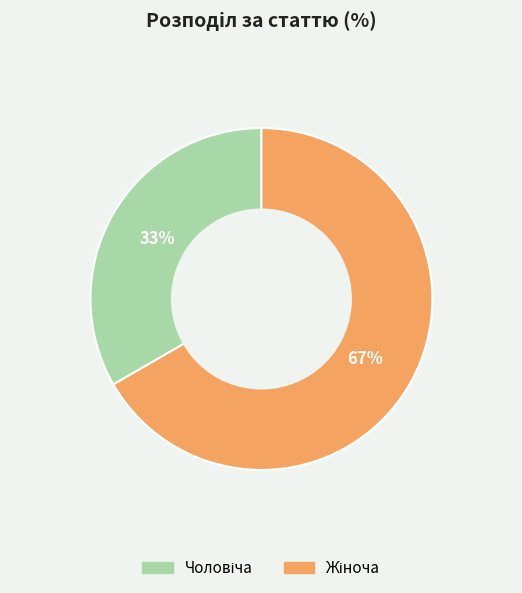

To the nearest percent, what is the average slice percentage?

50%